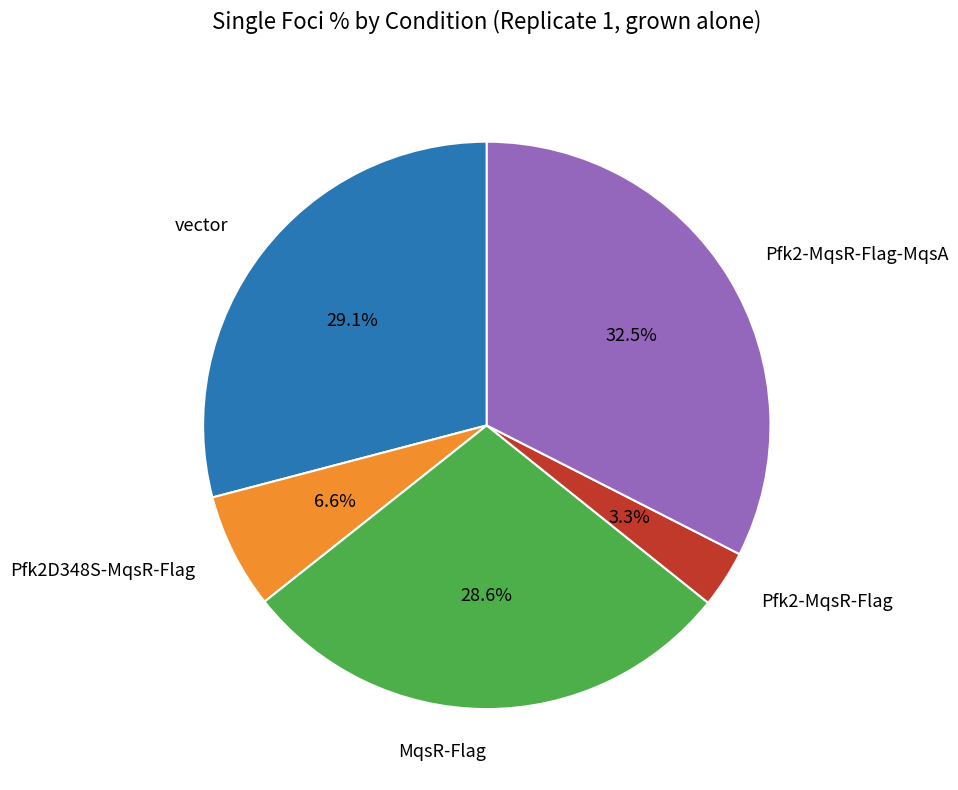

How many slices are in this pie chart?

5